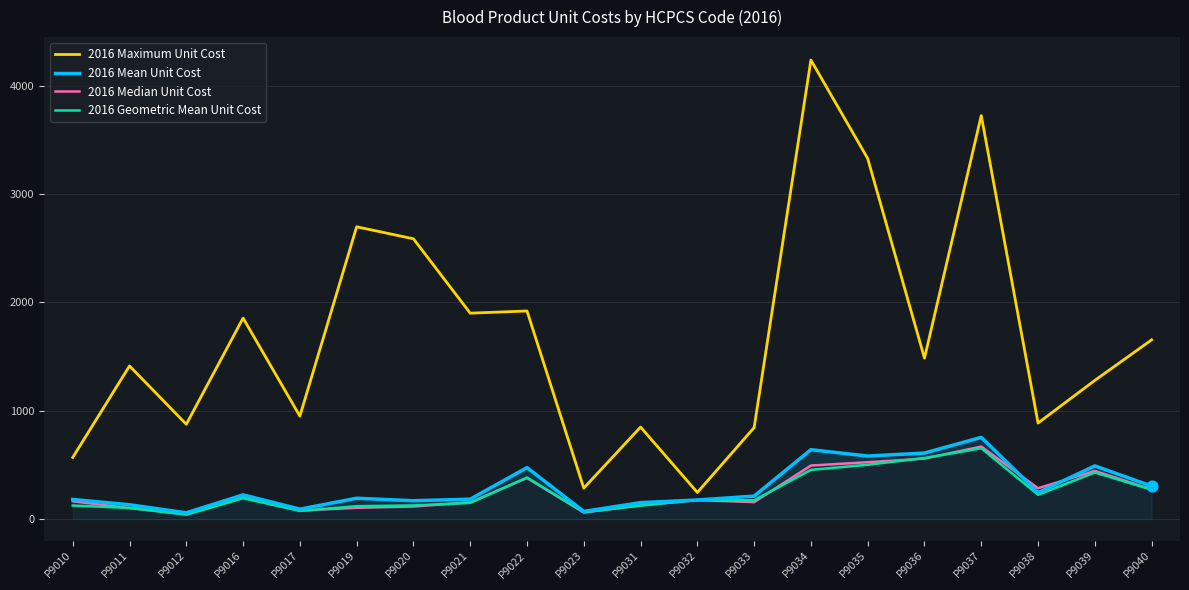

At which category is the sum across all series the highest?

P9034